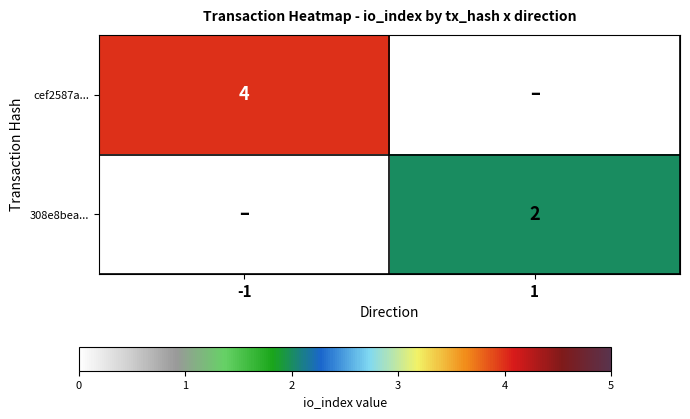

The 308e8bea... series shows 1 at 1. True or false?

False